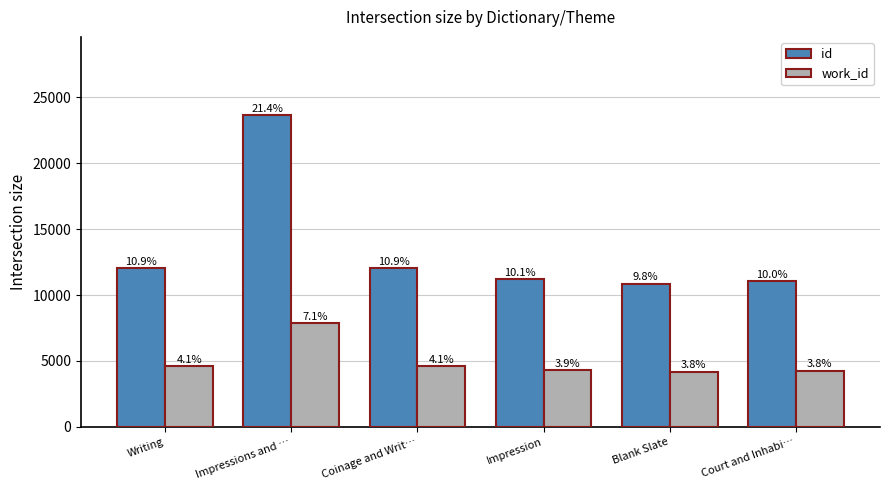

What is the label of the 5th bar from the right?

Impressions and …